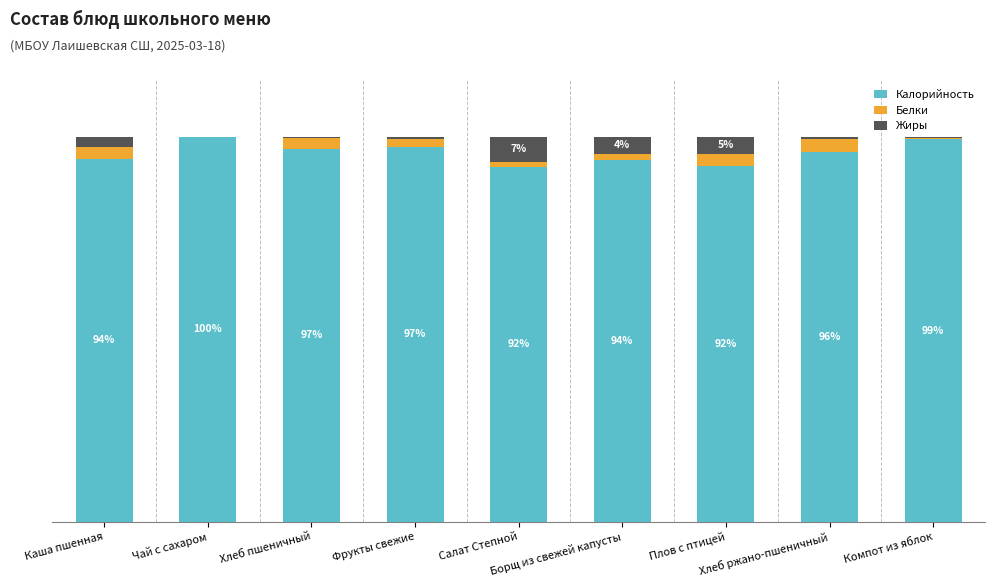

What is the approximate value of Калорийность at Фрукты свежие?

97.5